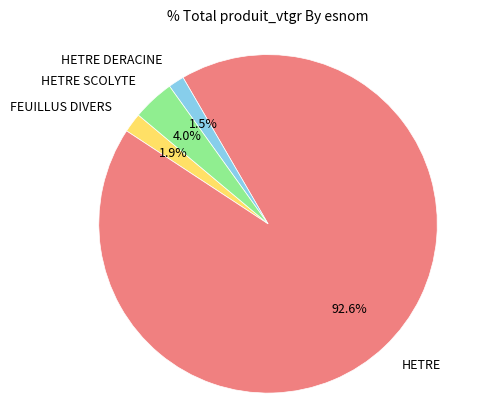

Between HETRE SCOLYTE and HETRE DERACINE, which is larger?

HETRE SCOLYTE